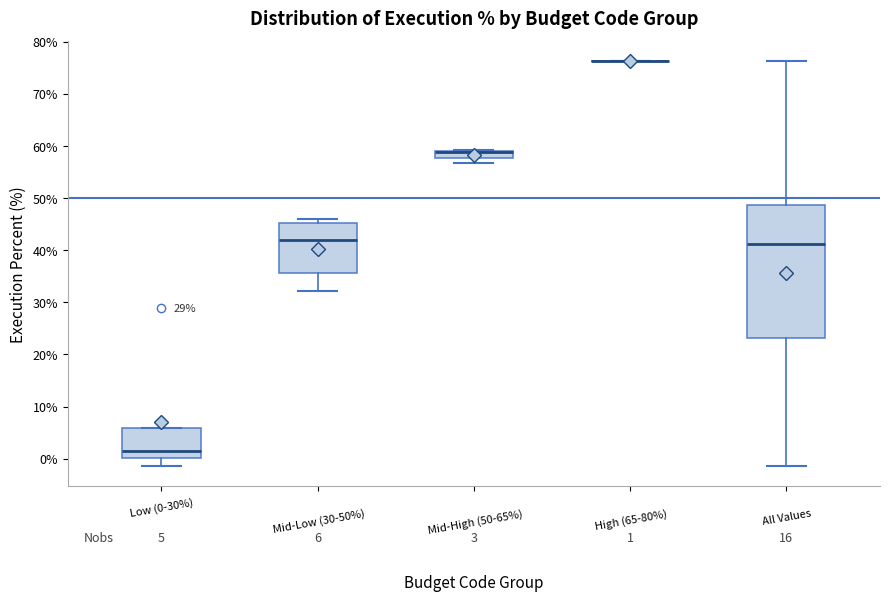

Comparing the boxes themselves (not the whiskers), which one is the tallest?

All Values